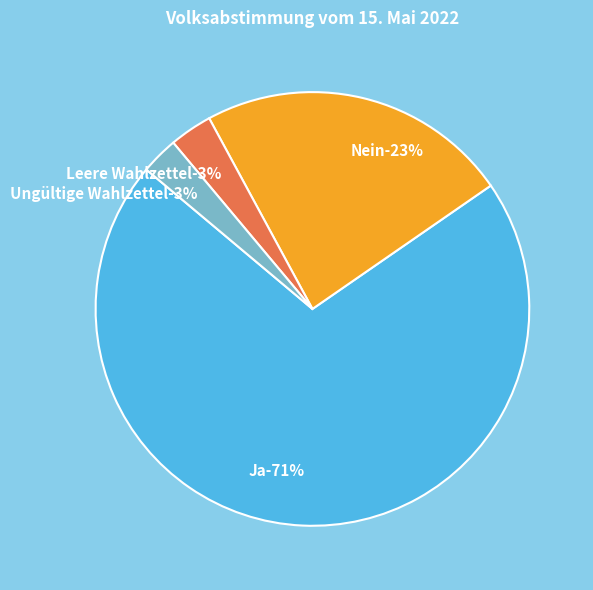

Do Ja and Nein together represent more than half of the pie?

Yes